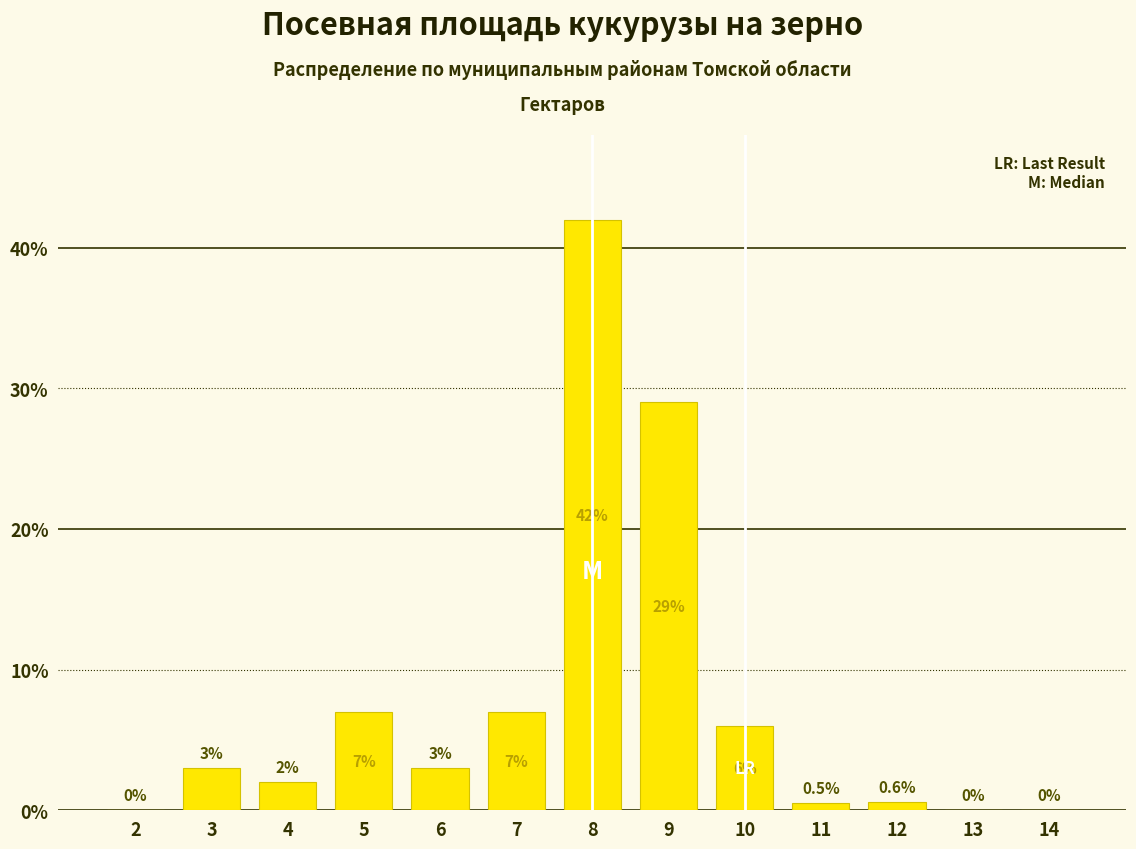

Reading left to right, extract all data points from this chart.

2=0.0	3=3.0	4=2.0	5=7.0	6=3.0	7=7.0	8=42.0	9=29.0	10=6.0	11=0.5	12=0.6	13=0.0	14=0.0